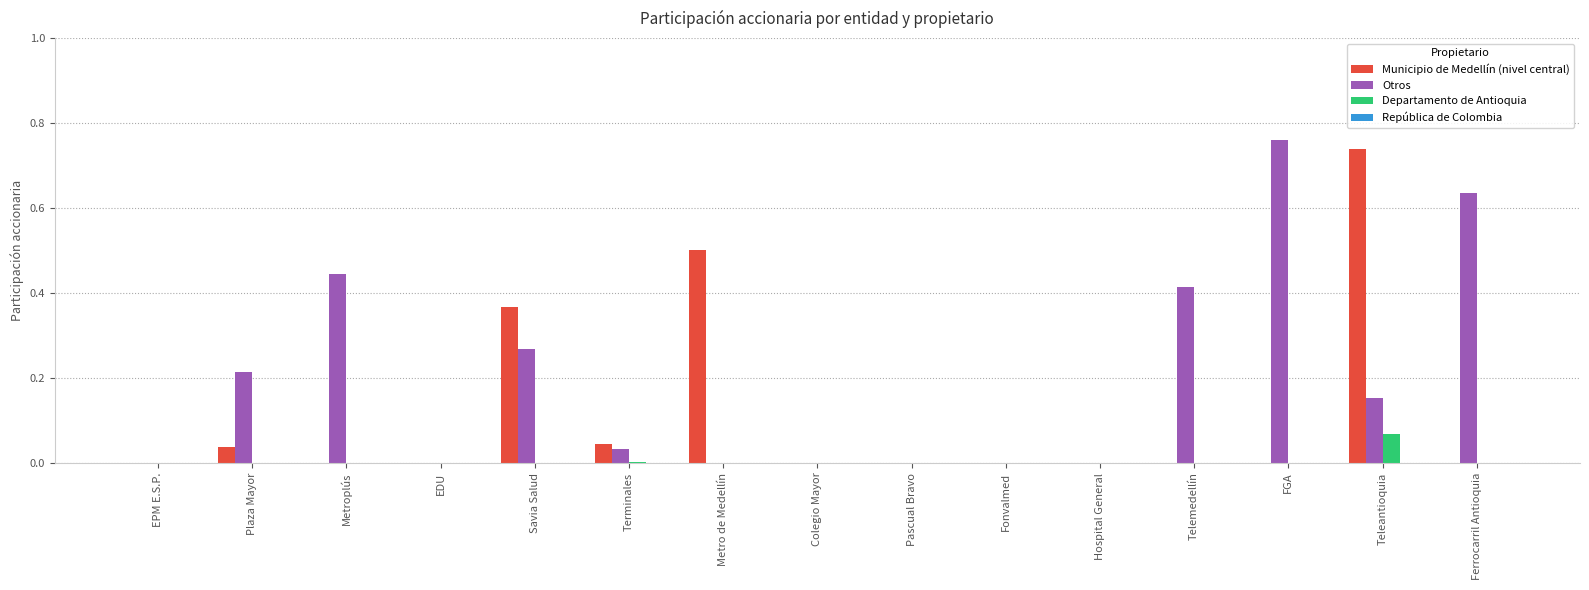

What is the sum of the Municipio de Medellín (nivel central) values at Metro de Medellín and Hospital General?

0.5